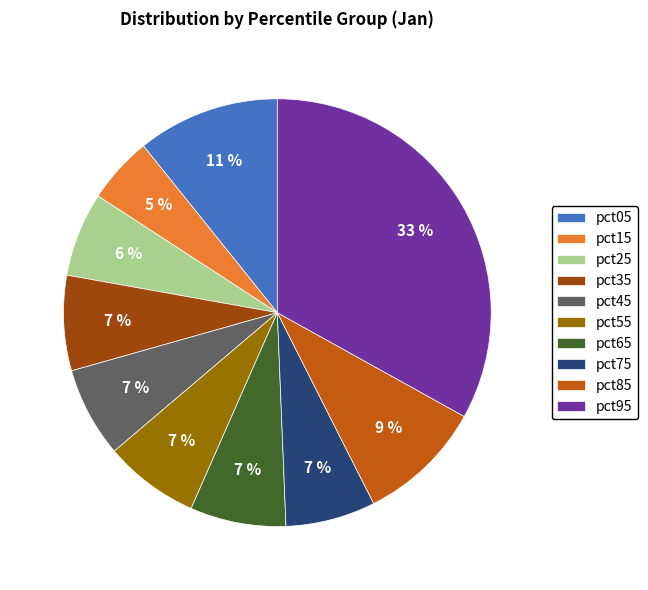

What percentage is the pct15 slice, to the nearest percent?

5%